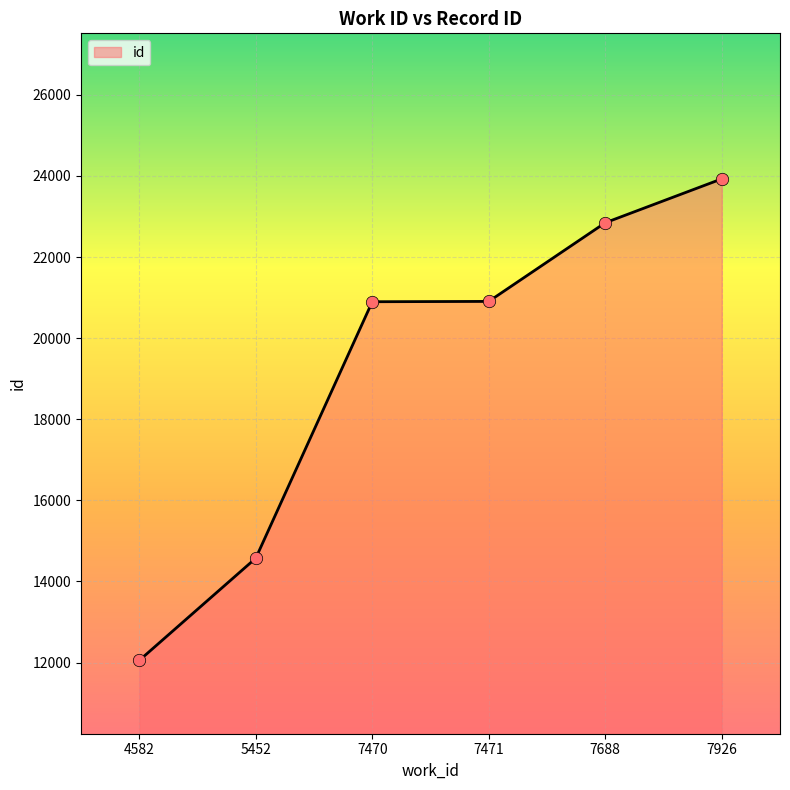

What is the change in value from 7471 to 7688?

+1940